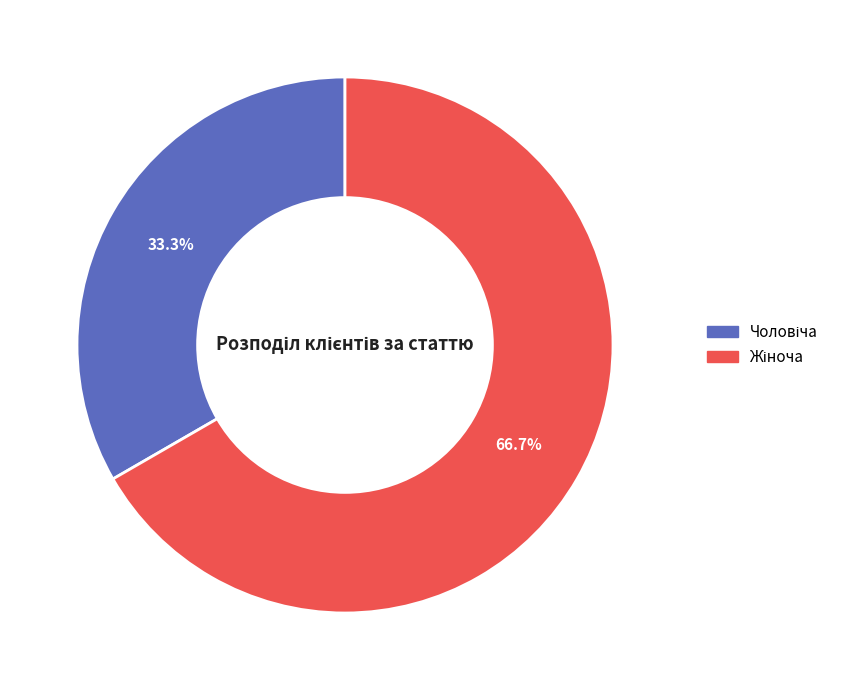

Does any single category account for the majority?

Yes